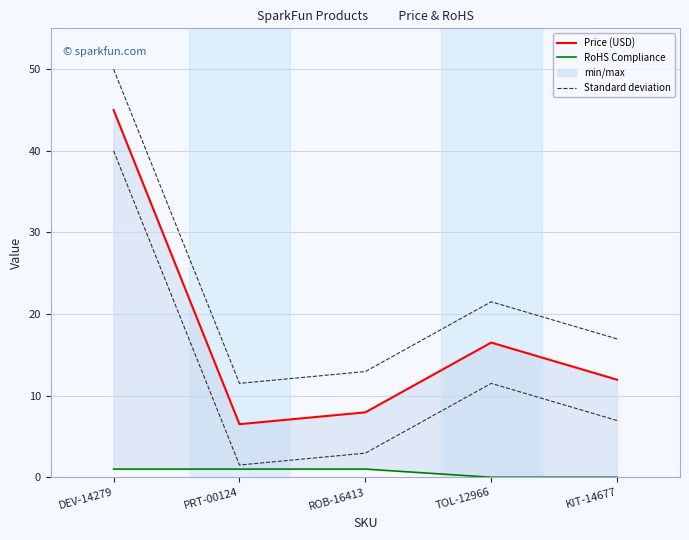

Where is the first local minimum for Standard deviation?

PRT-00124